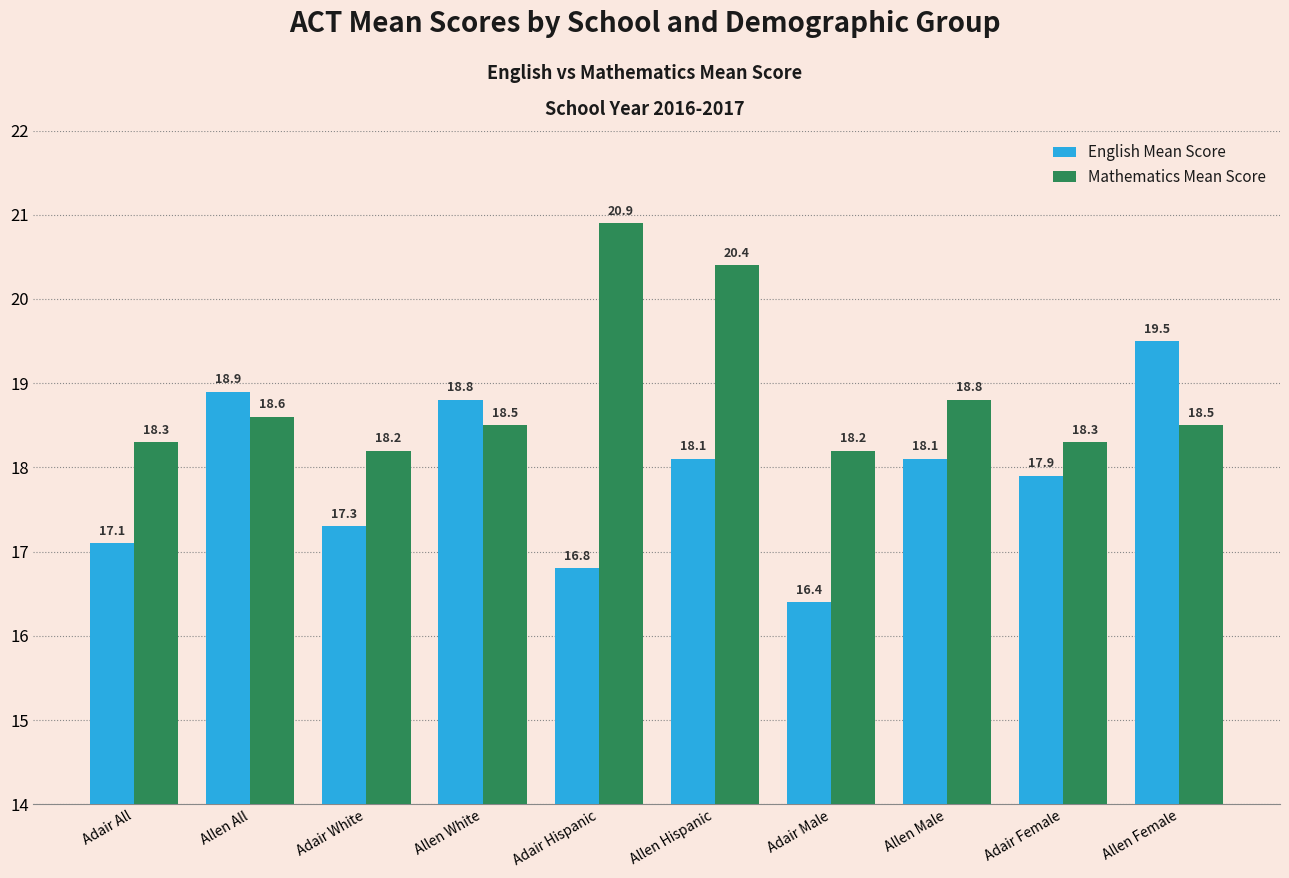

What is the sum of the Mathematics Mean Score values at Allen Female and Adair All?

36.8